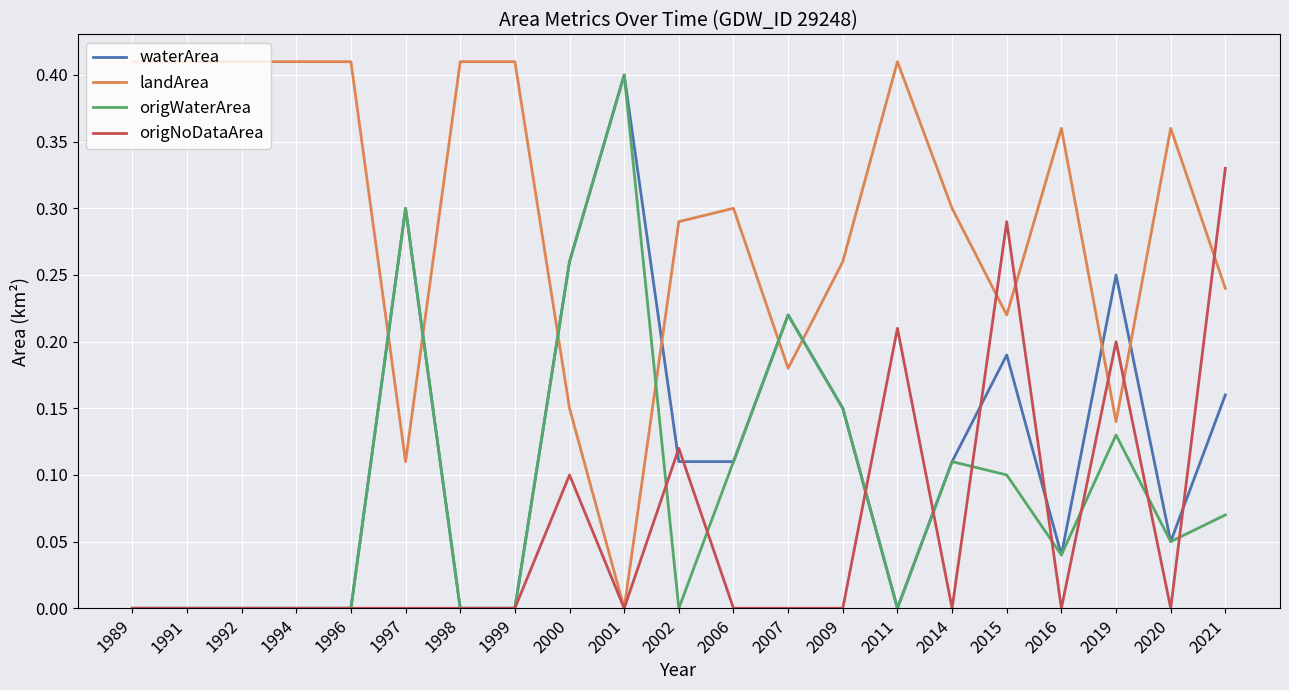

At how many categories does at least one series exceed 0?

21